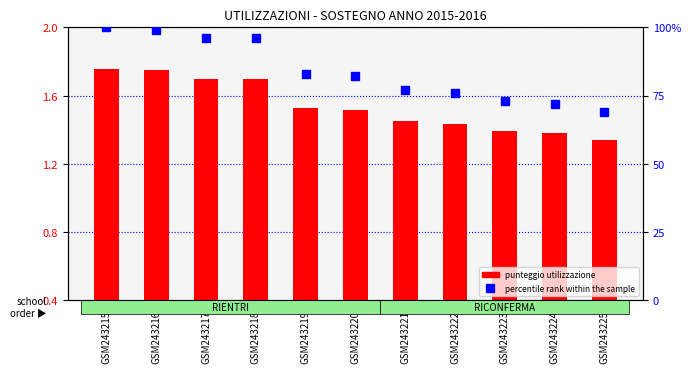

At how many categories does at least one series exceed 44?

11